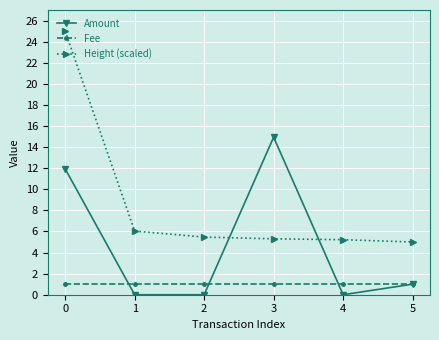

At which label does Amount reach its peak?

3